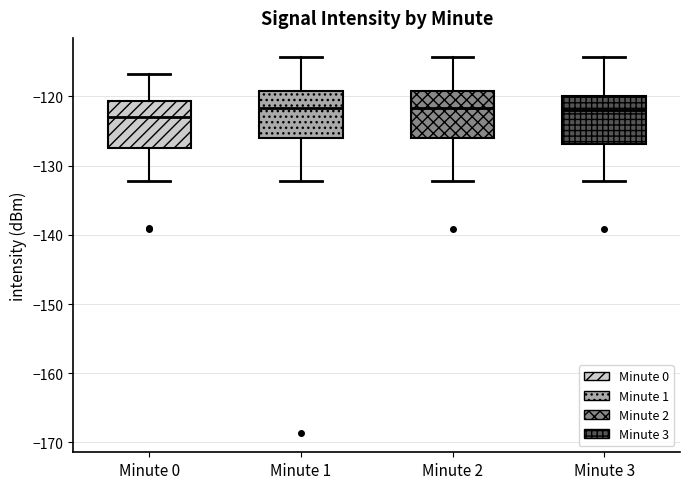

Which box has the lowest median line?

Minute 0